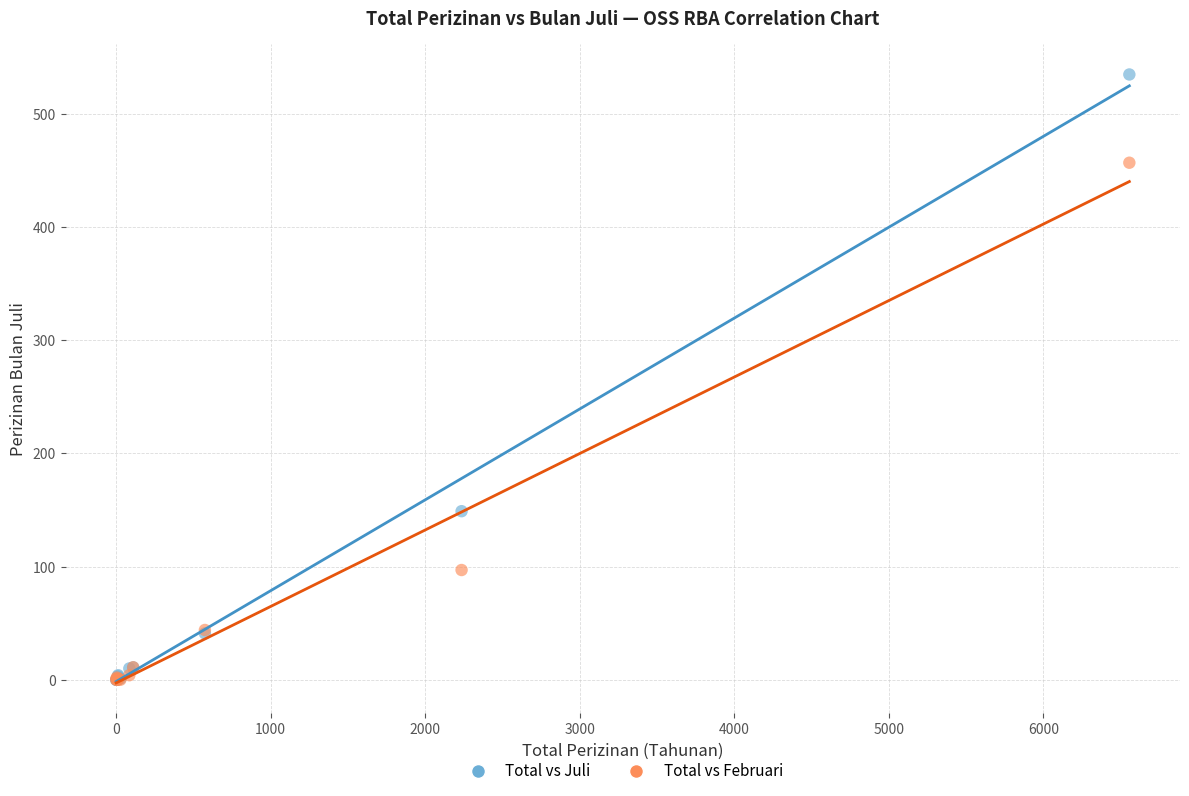

Which series has the widest spread of Y values?

Total vs Juli